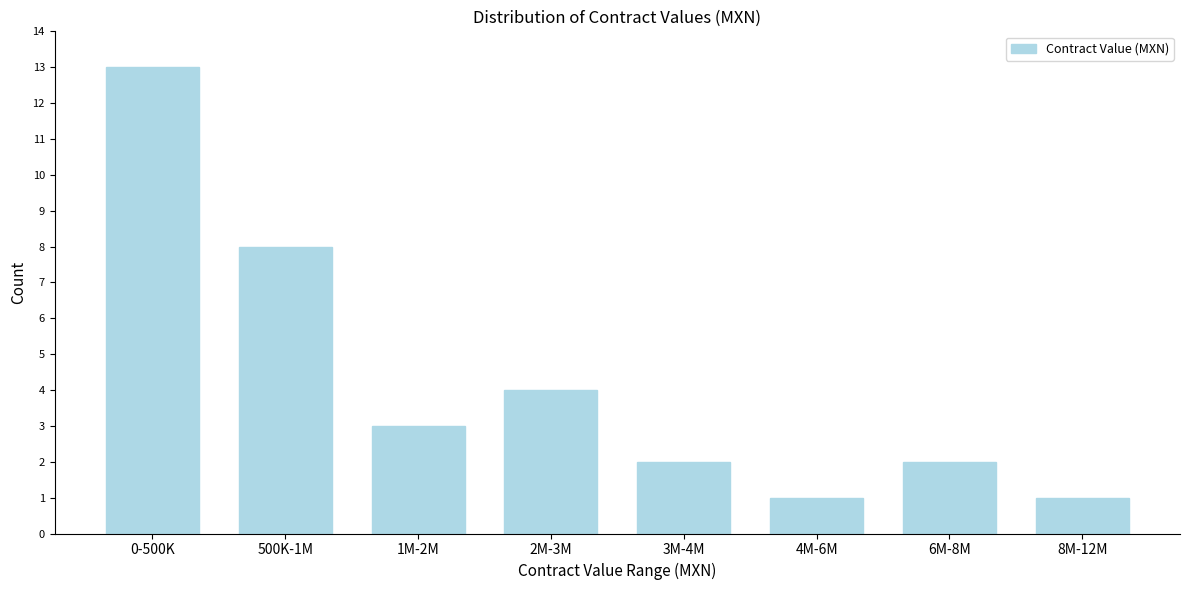

Reading left to right, transcribe all the data shown in this chart.

0-500K=13	500K-1M=8	1M-2M=3	2M-3M=4	3M-4M=2	4M-6M=1	6M-8M=2	8M-12M=1